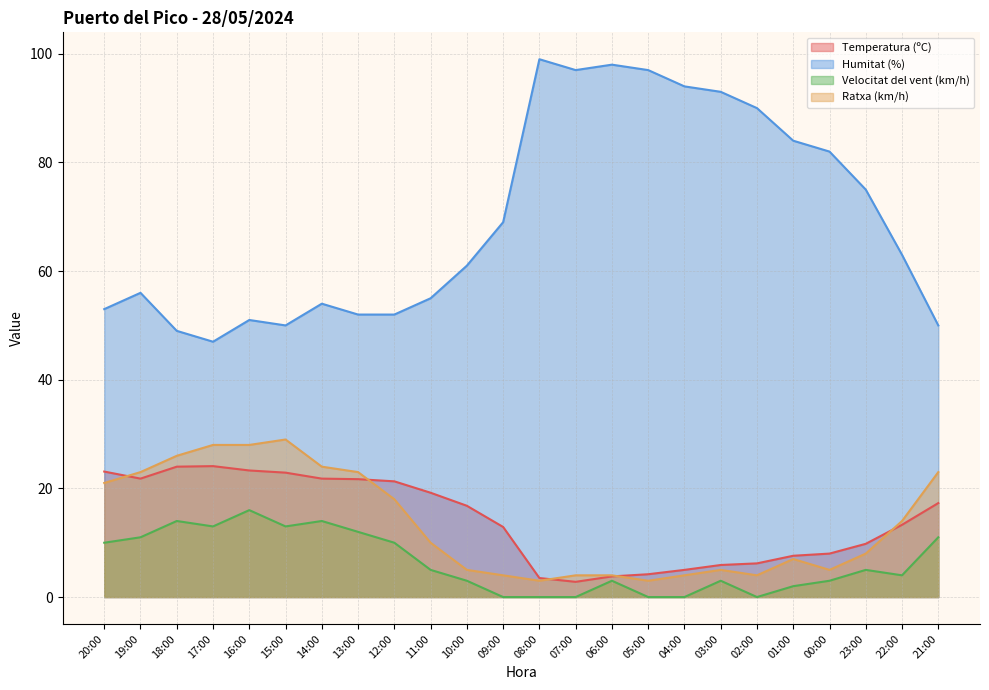

What is the label of the 13th point from the left?

08:00